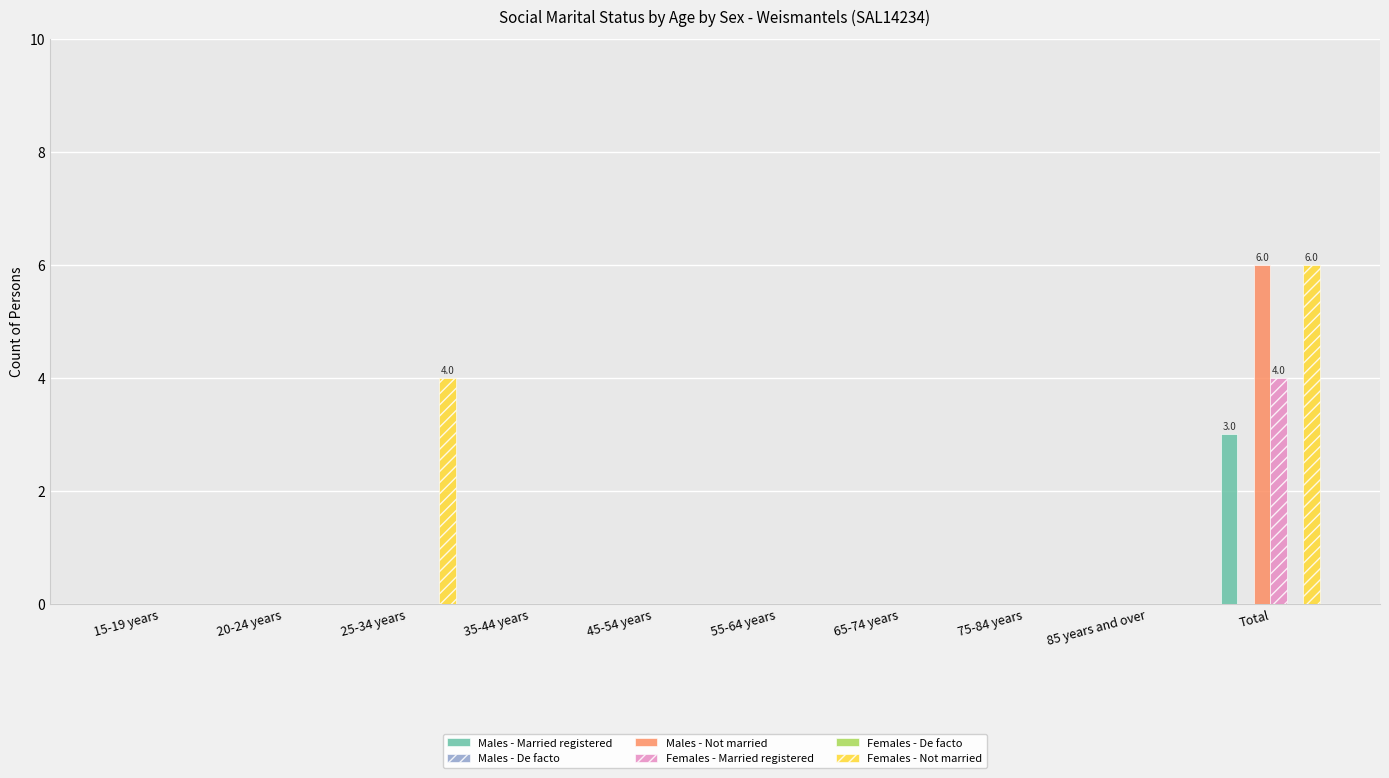

What is the maximum value shown in the chart?

6